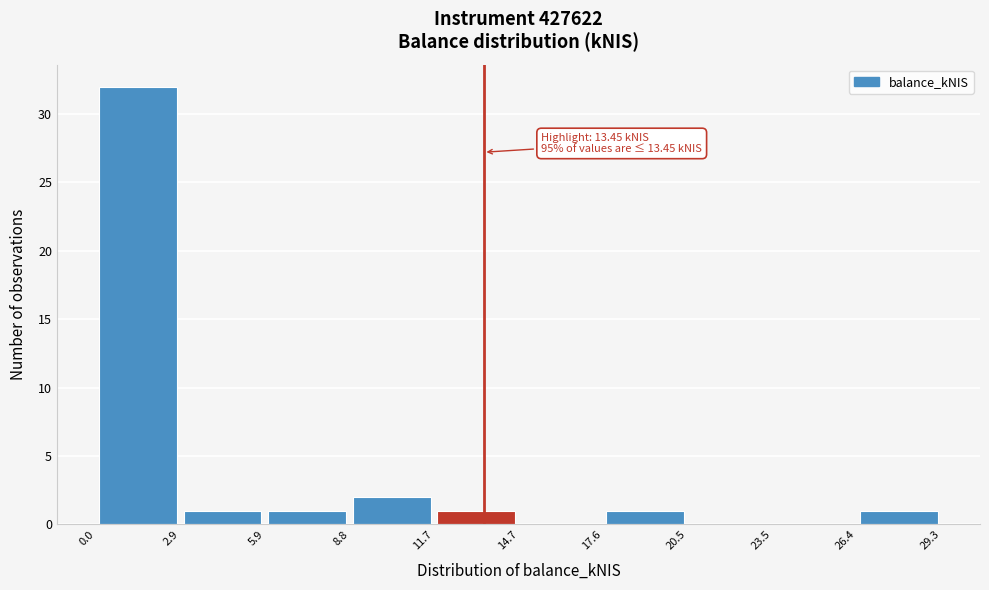

Which range on the x-axis has the tallest bar?

0.0 to 2.9